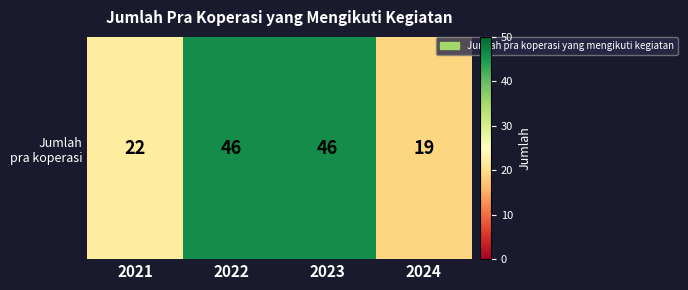

What is the difference between the second highest and second lowest values?

24